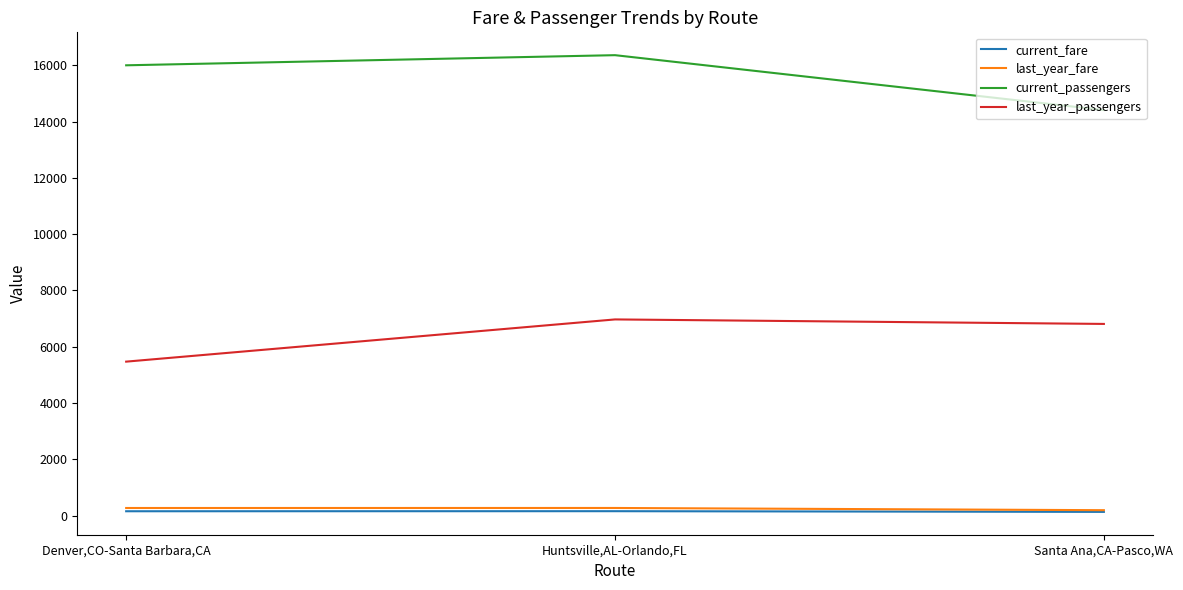

At which label does current_passengers reach its peak?

Huntsville,AL-Orlando,FL